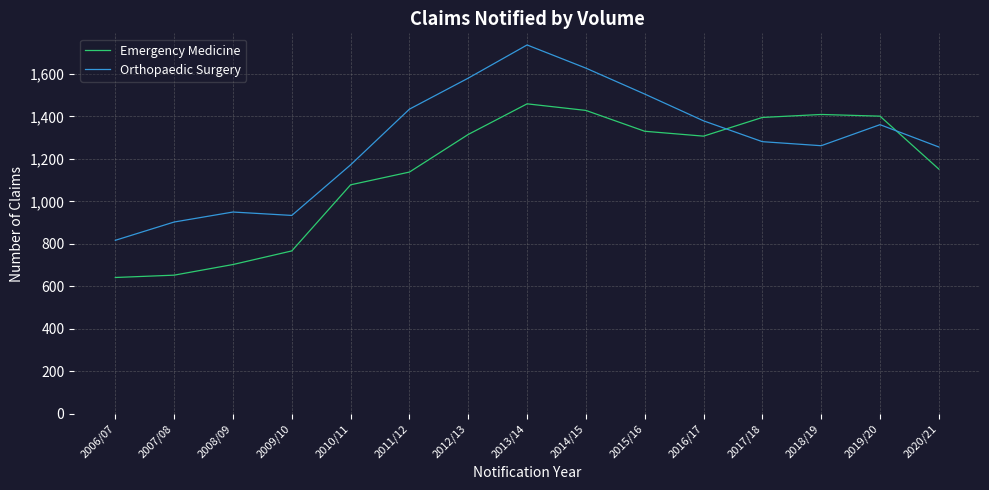

Rank the series by their average value, from highest to lowest.

Orthopaedic Surgery, Emergency Medicine